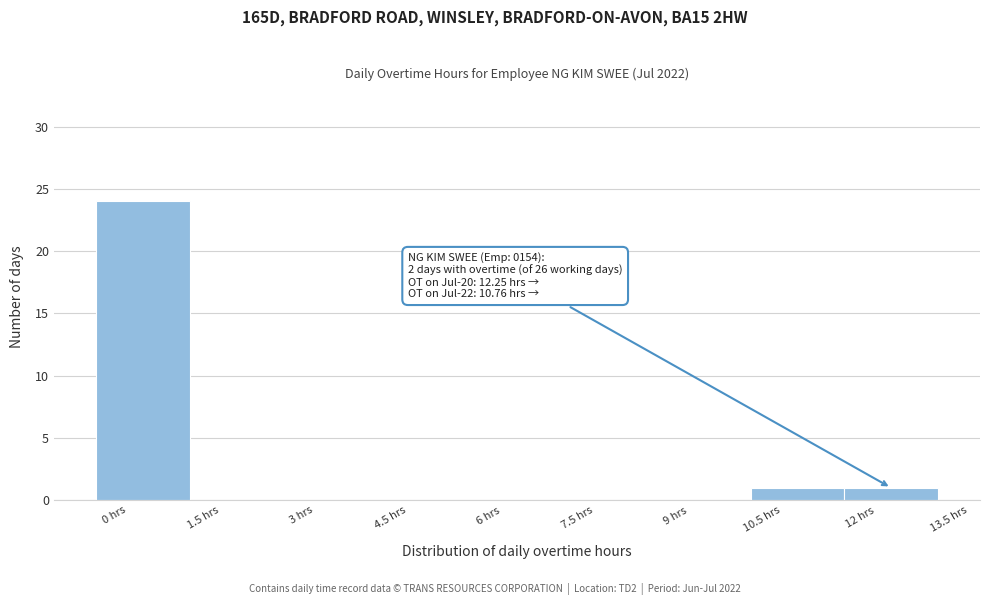

Over which range of the x-axis is the bar tallest?

-0.5 to 1.0